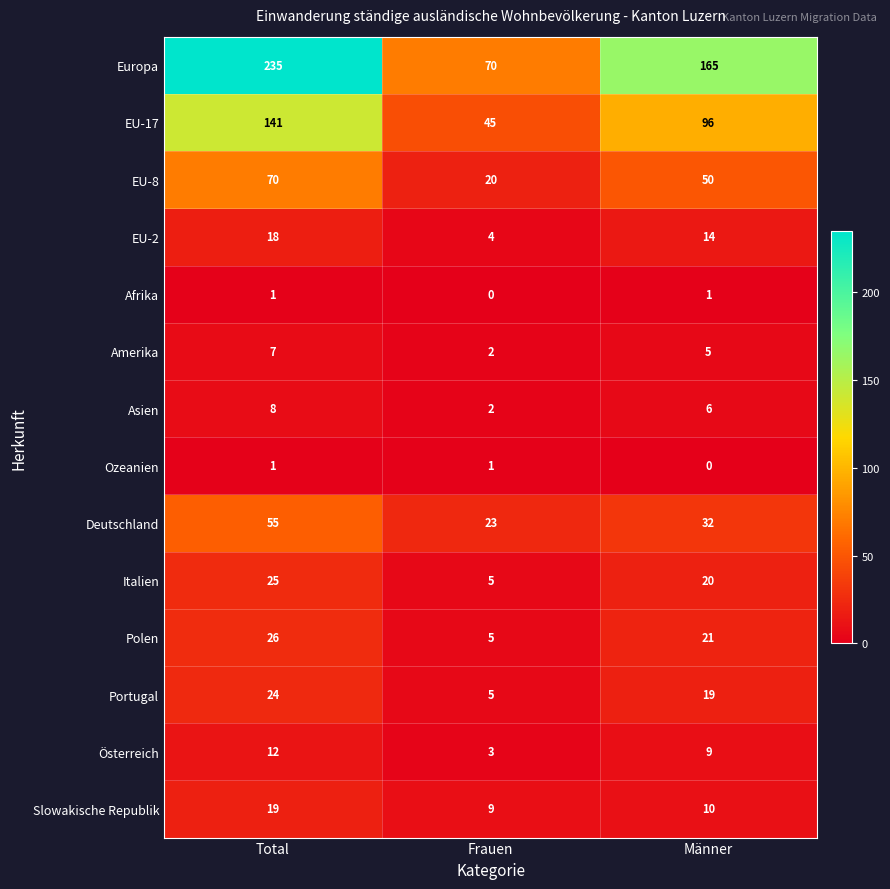

What is the lowest value of the Italien series?

5